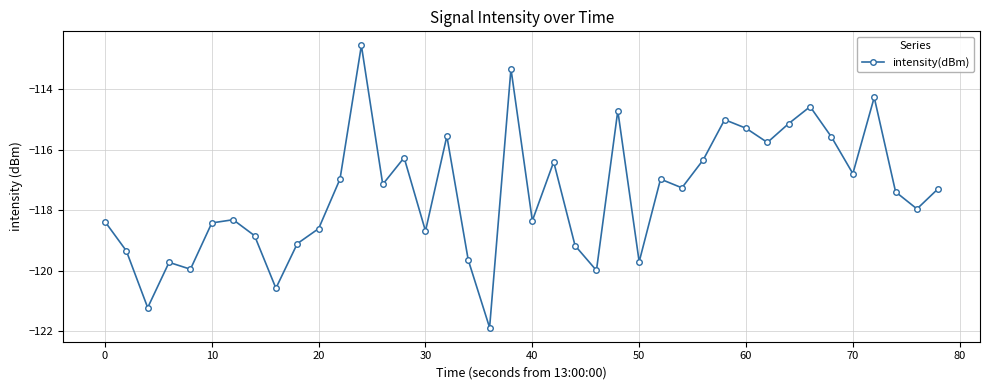

What is the value of the 40th point from the left?

-117.3